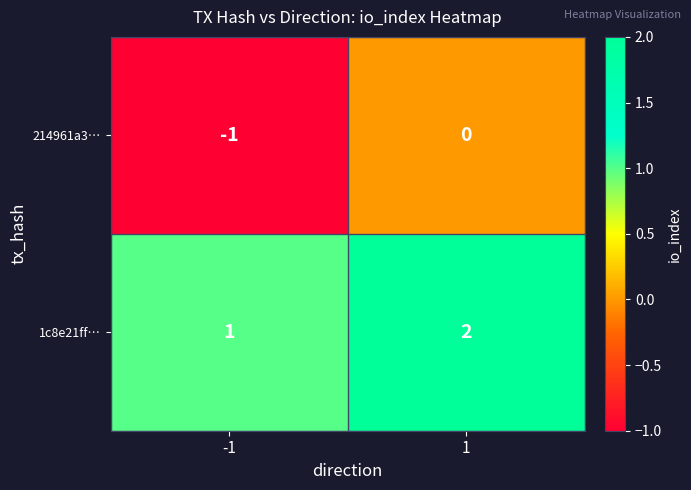

What is the sum of all 1c8e21ff… values?

3